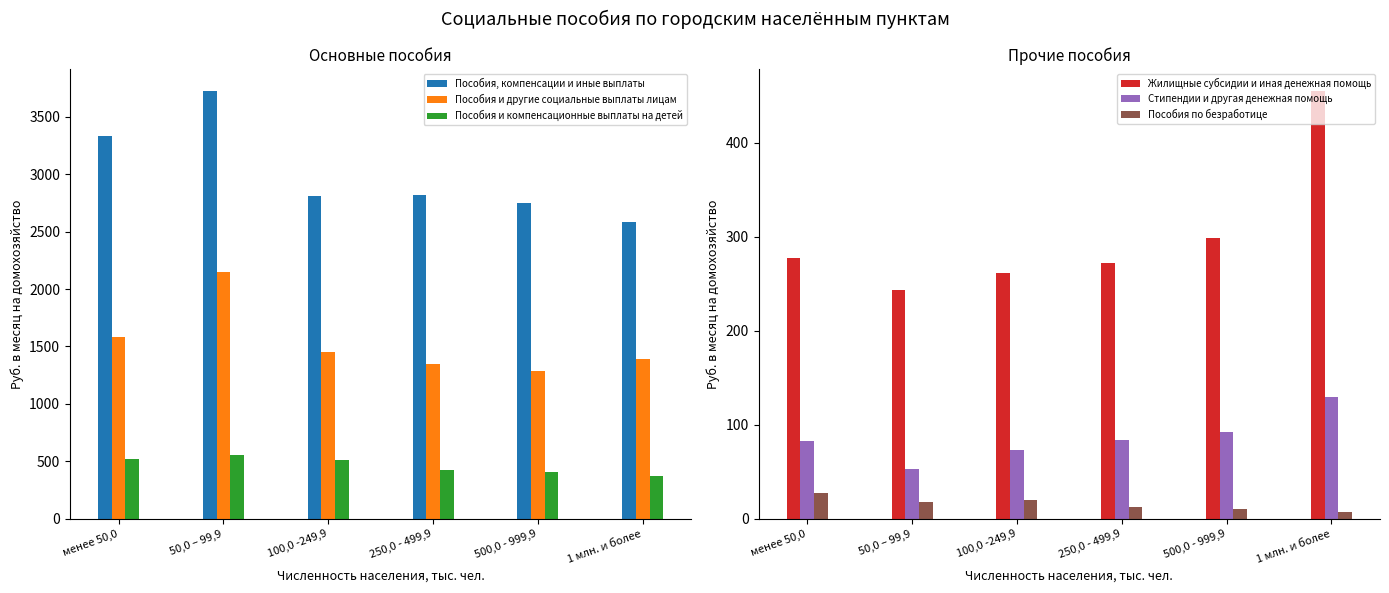

What is the sum of the Пособия и компенсационные выплаты на детей values at менее 50,0 and 500,0 - 999,9?

928.5